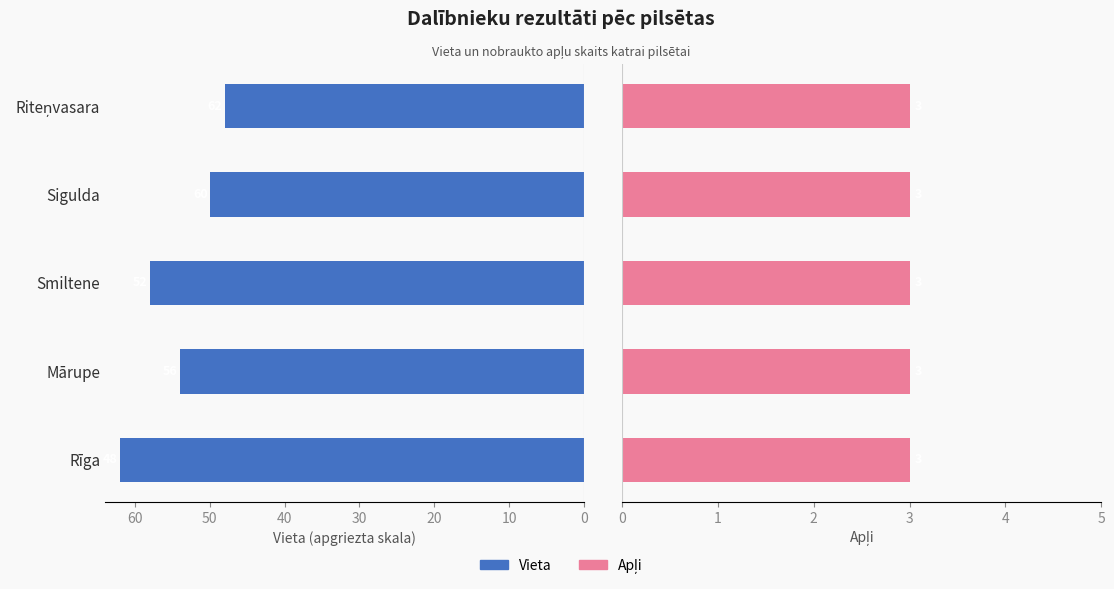

Are the bars grouped side by side (vs. stacked)?

Yes